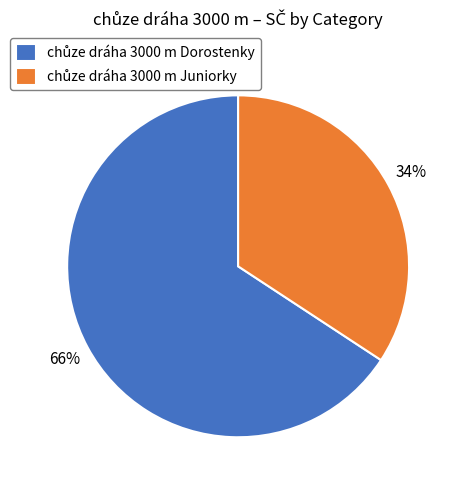

To the nearest percent, what is the difference between the largest and smallest slice percentages?

32%